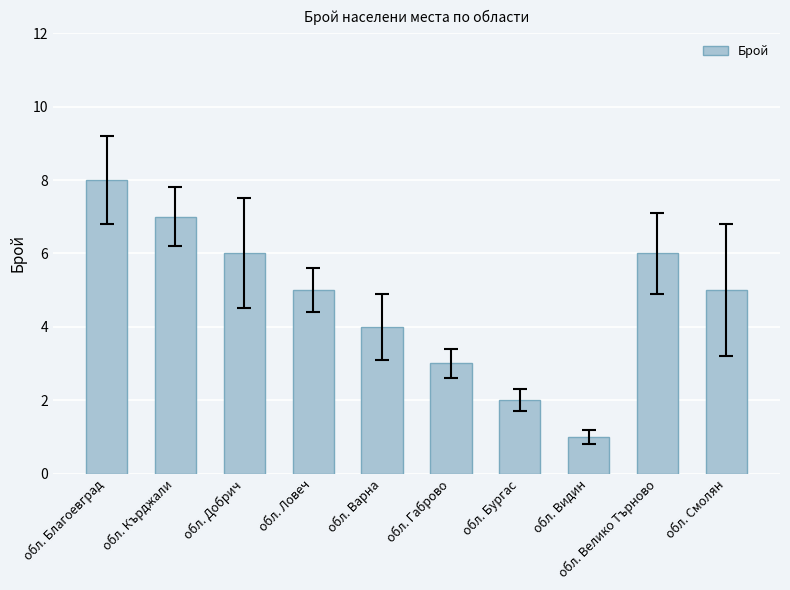

Read the value at обл. Благоевград.

8